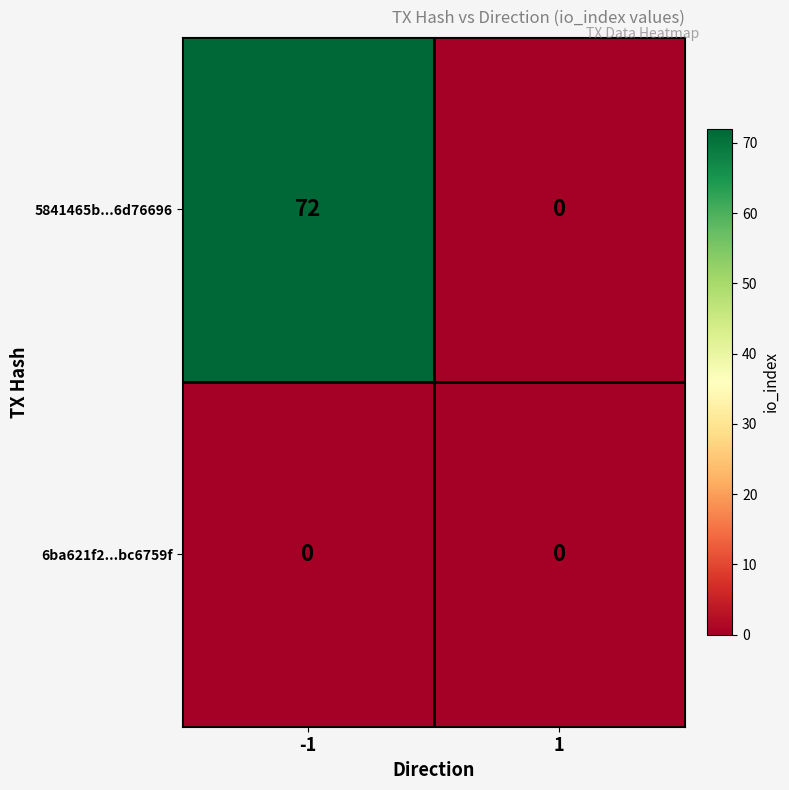

At how many categories does at least one series exceed 39?

1